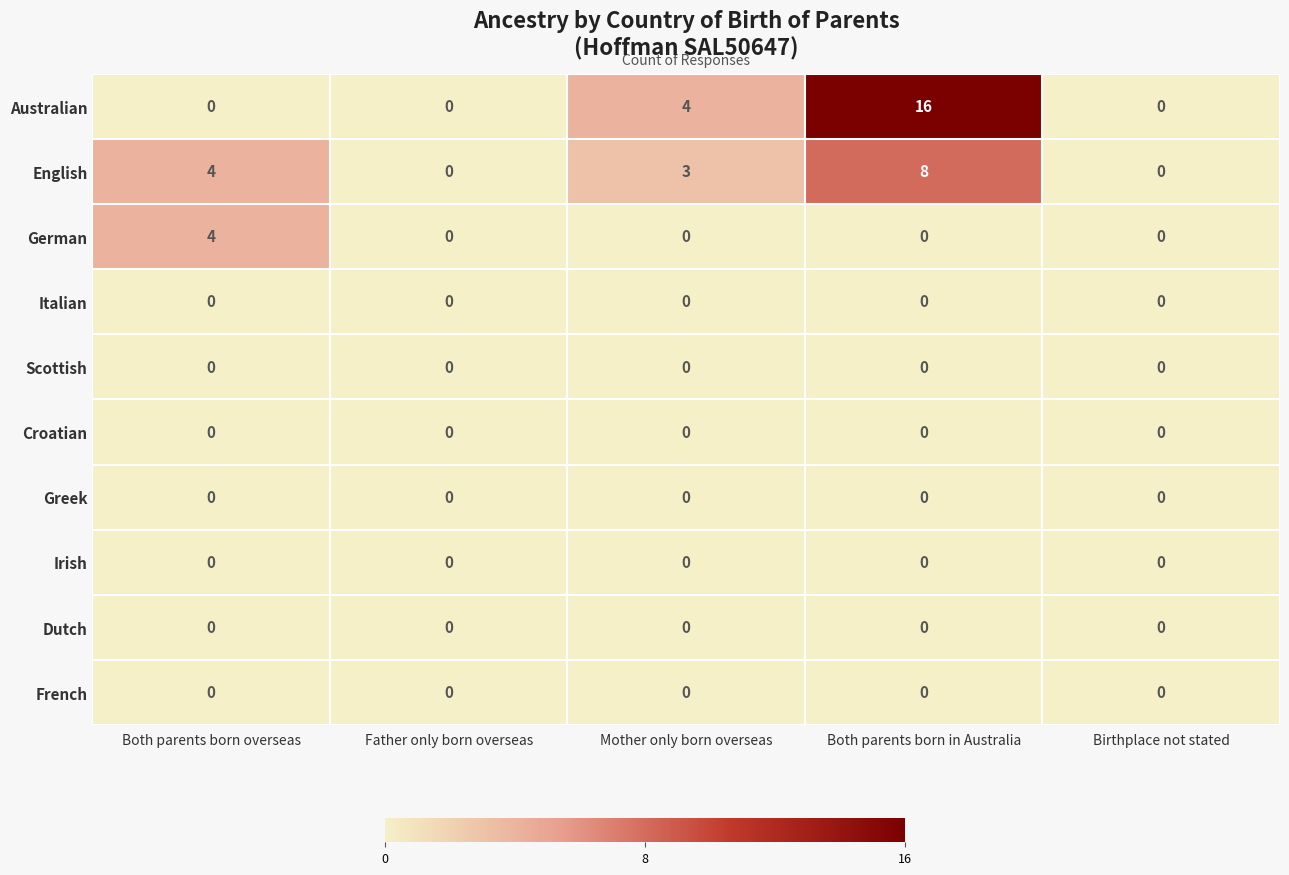

What is the spread (max minus min) of values at Mother only born overseas?

4